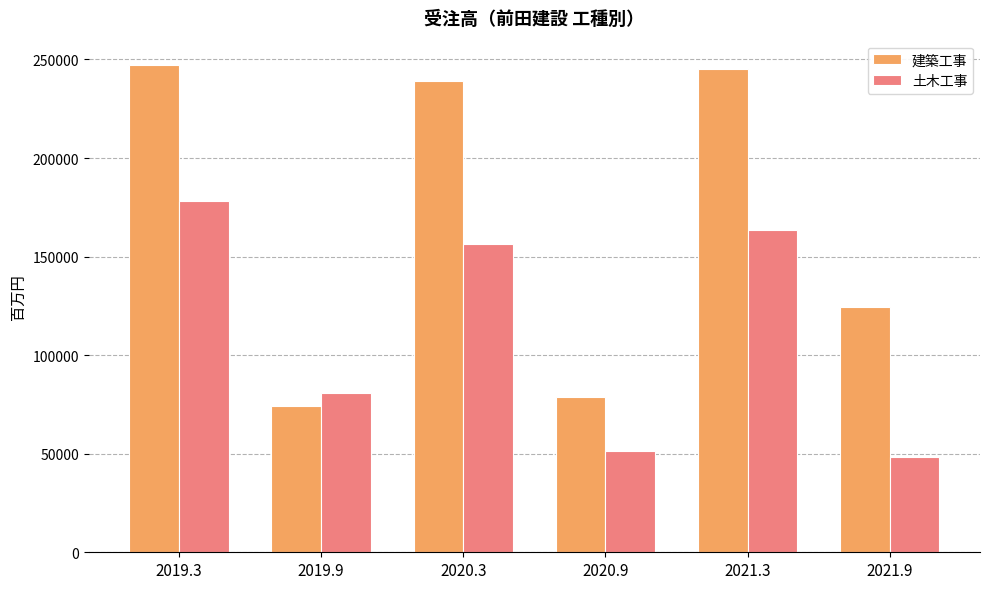

What is the difference between the maximum and minimum values in the 建築工事 series?

172947